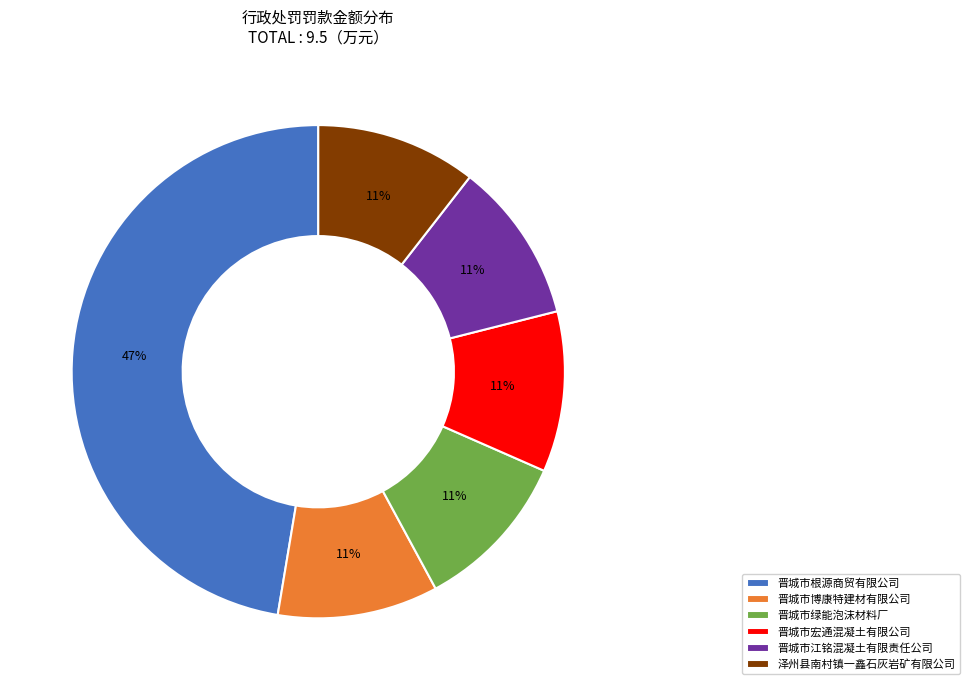

Does any single category account for the majority?

No